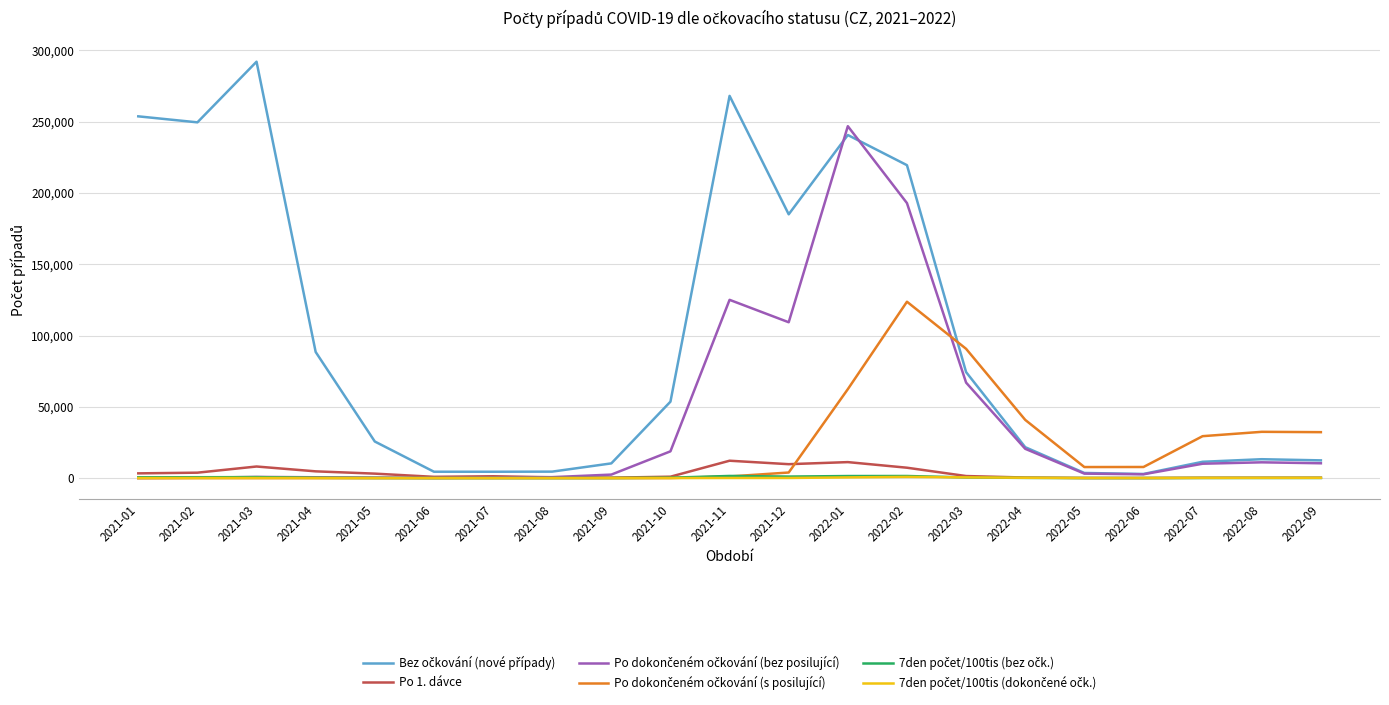

Which category has the highest value across all series?

2021-03